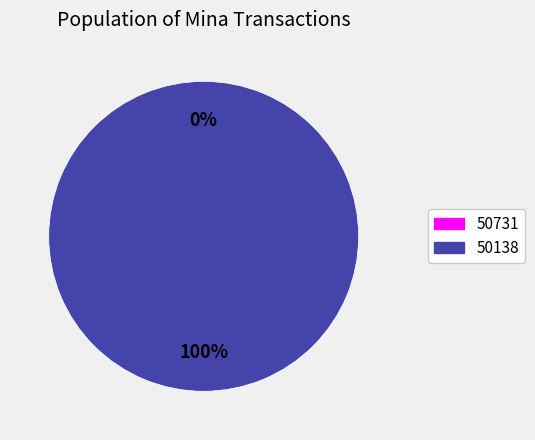

Is 50731 the majority of the pie?

No